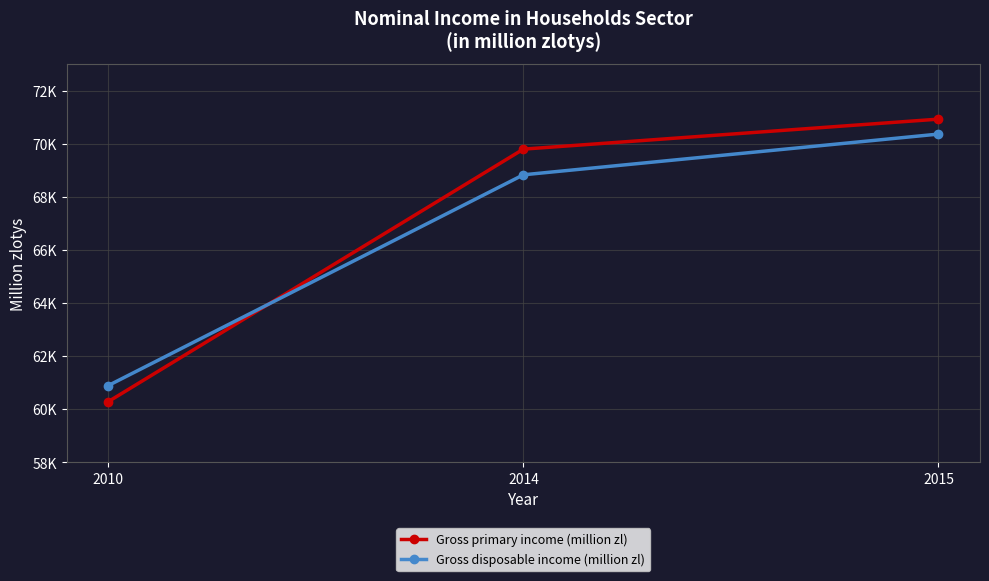

Is the value of Gross disposable income (million zl) at 2015 greater than the value of Gross primary income (million zl) at 2015?

No